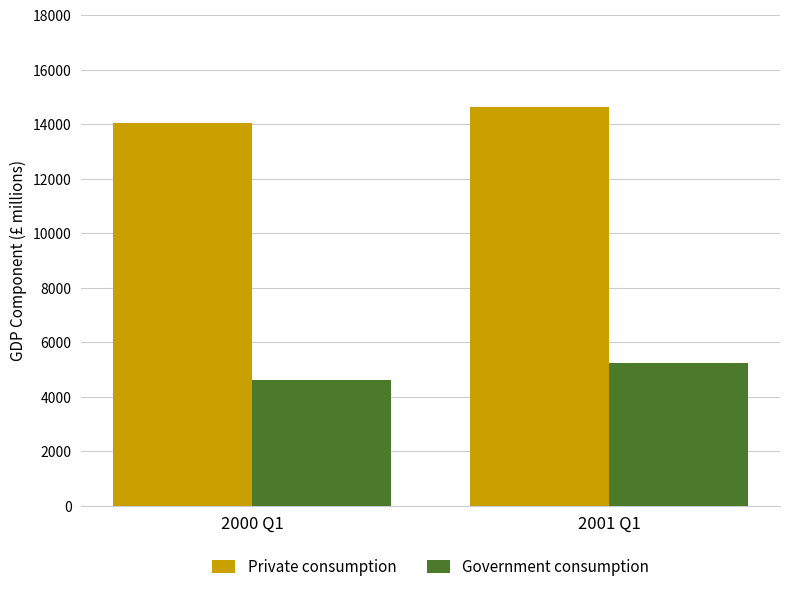

At which label is Government consumption closest to 4924?

2000 Q1